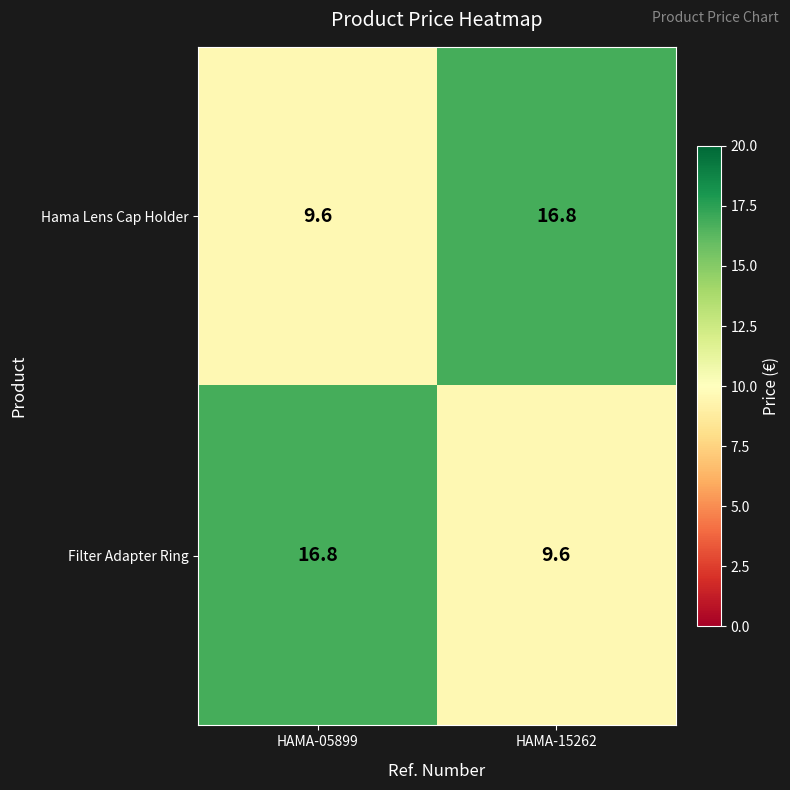

Is it true that Hama Lens Cap Holder equals 16.8 at HAMA-15262?

True